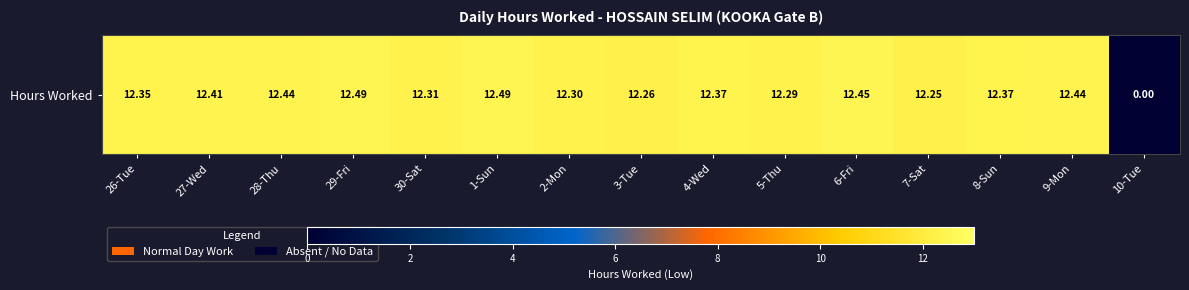

Reading left to right, extract all data points from this chart.

12.3	12.4	12.4	12.5	12.3	12.5	12.3	12.3	12.4	12.3	12.4	12.2	12.4	12.4	0.0